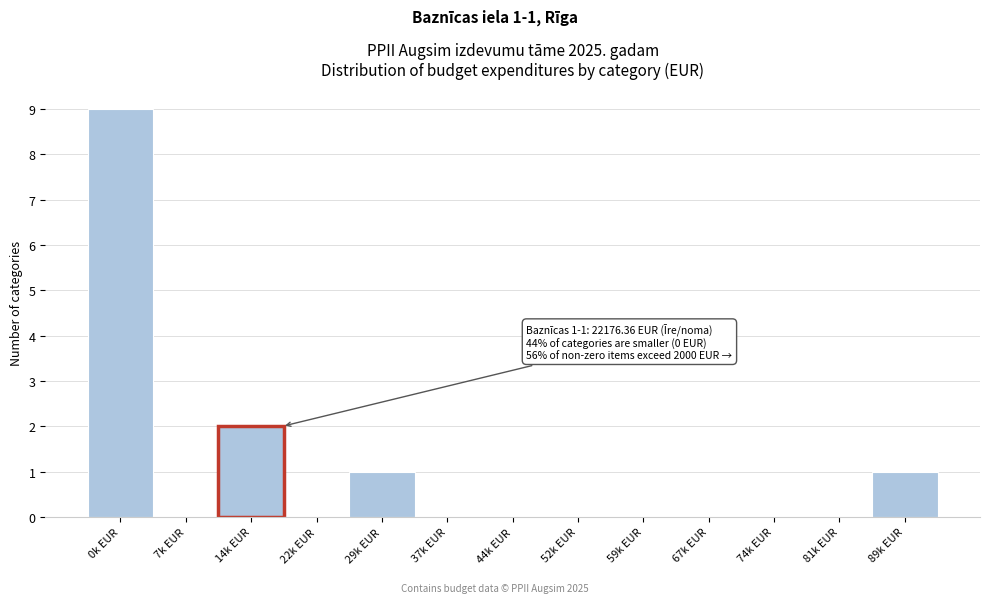

Reading left to right, list all the values displayed in this chart.

0k EUR=9	7k EUR=0	14k EUR=2	22k EUR=0	29k EUR=1	37k EUR=0	44k EUR=0	52k EUR=0	59k EUR=0	67k EUR=0	74k EUR=0	81k EUR=0	89k EUR=1